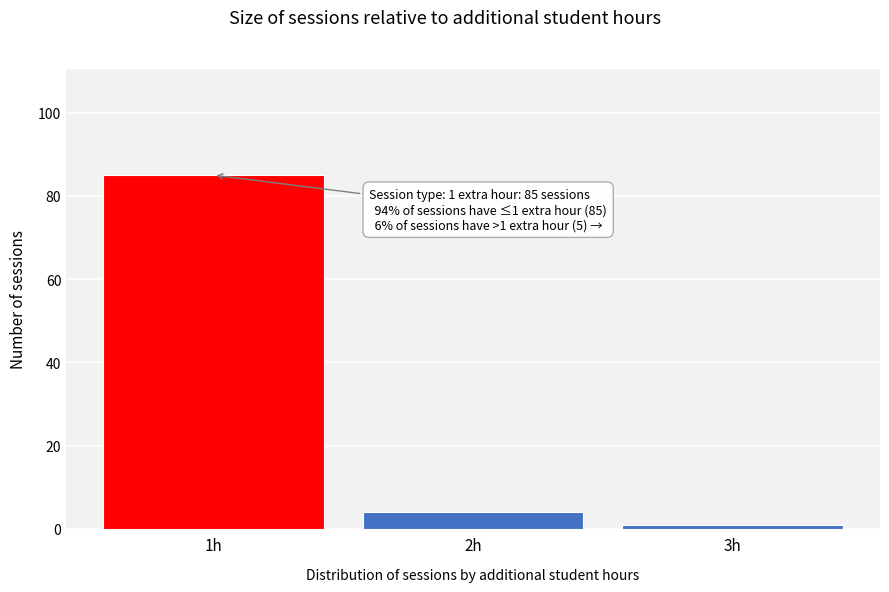

Reading left to right, list all the values displayed in this chart.

85	4	1